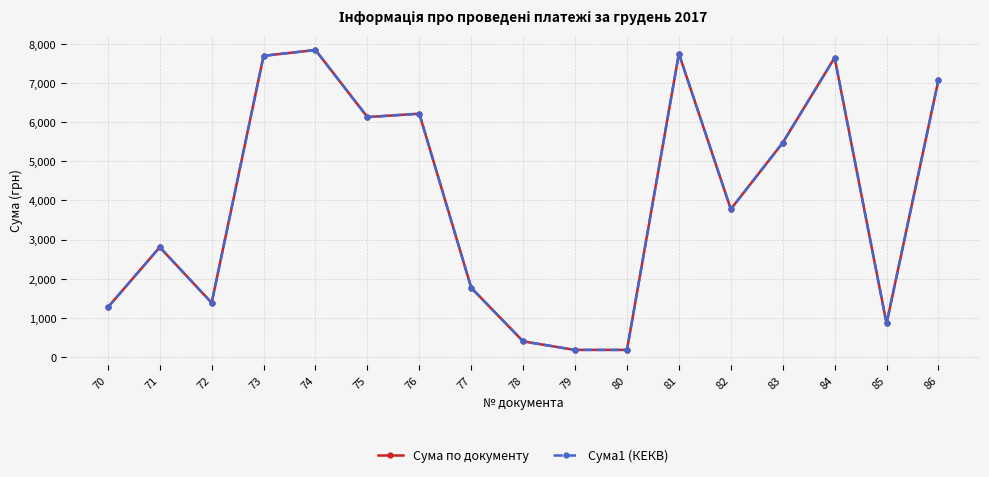

True or false: Сума по документу and Сума1 (КЕКВ) cross at least once.

False